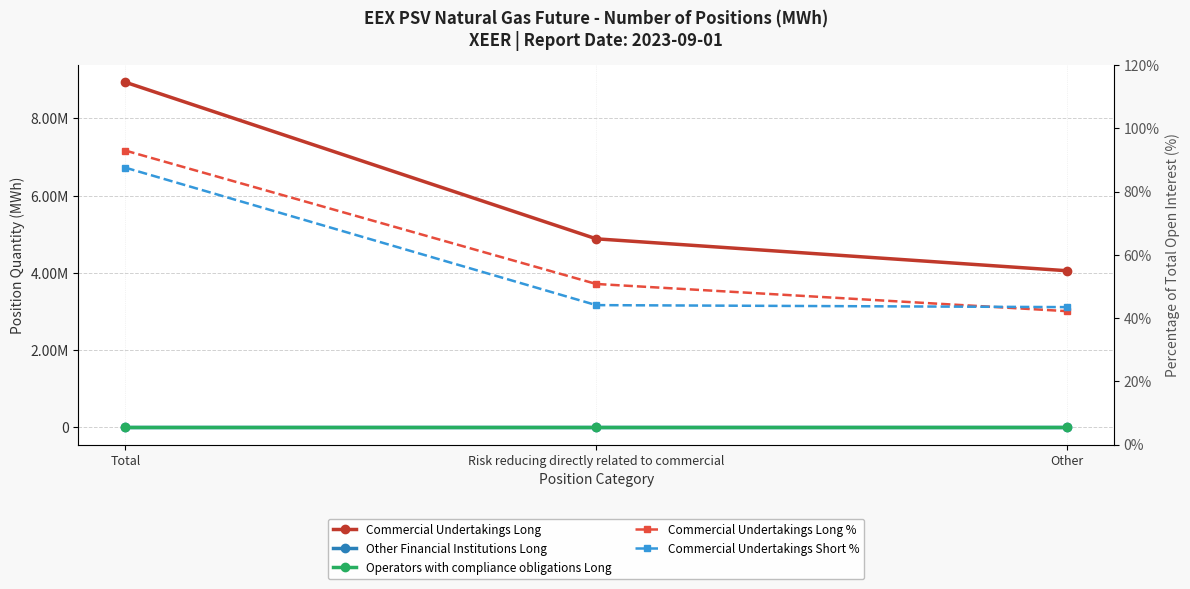

What are all the series names shown in the legend?

Commercial Undertakings Long, Other Financial Institutions Long, Operators with compliance obligations Long, Commercial Undertakings Long %, Commercial Undertakings Short %